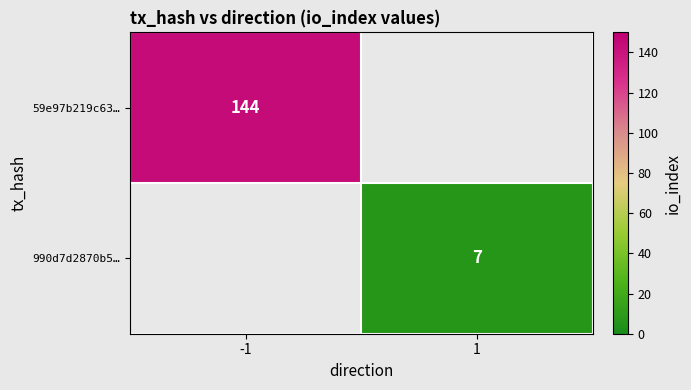

Is it true that 59e97b219c63… equals 144 at -1?

True